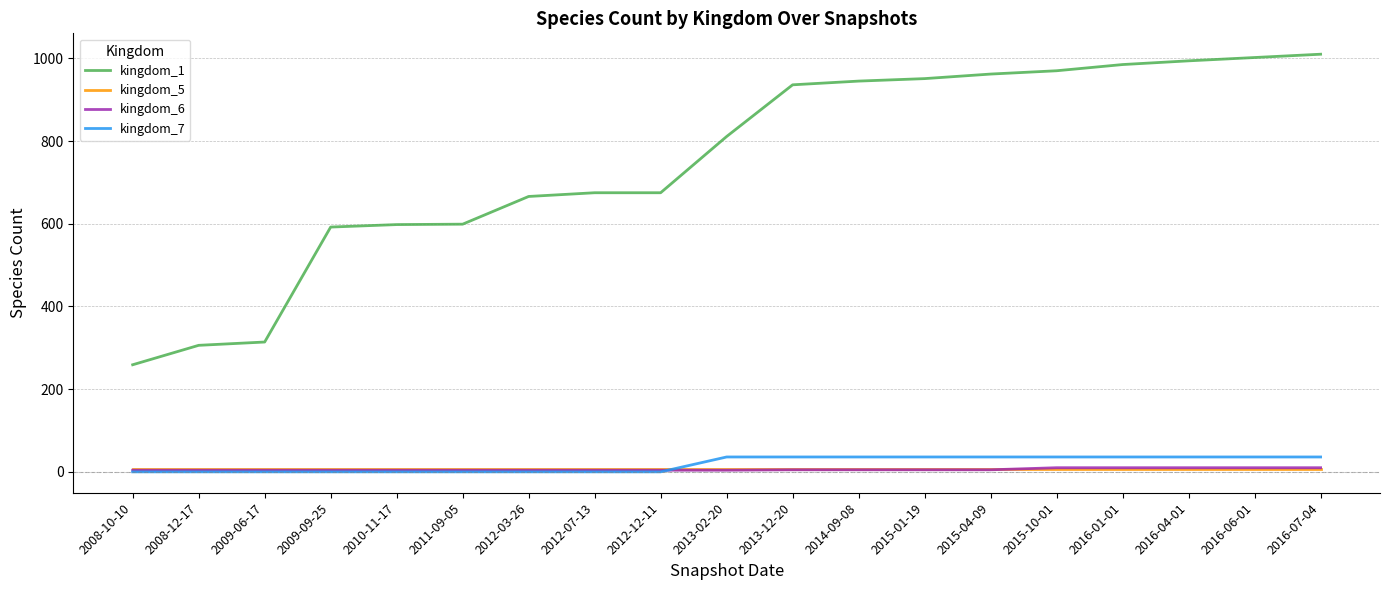

Which series has the largest range (max minus min)?

kingdom_1